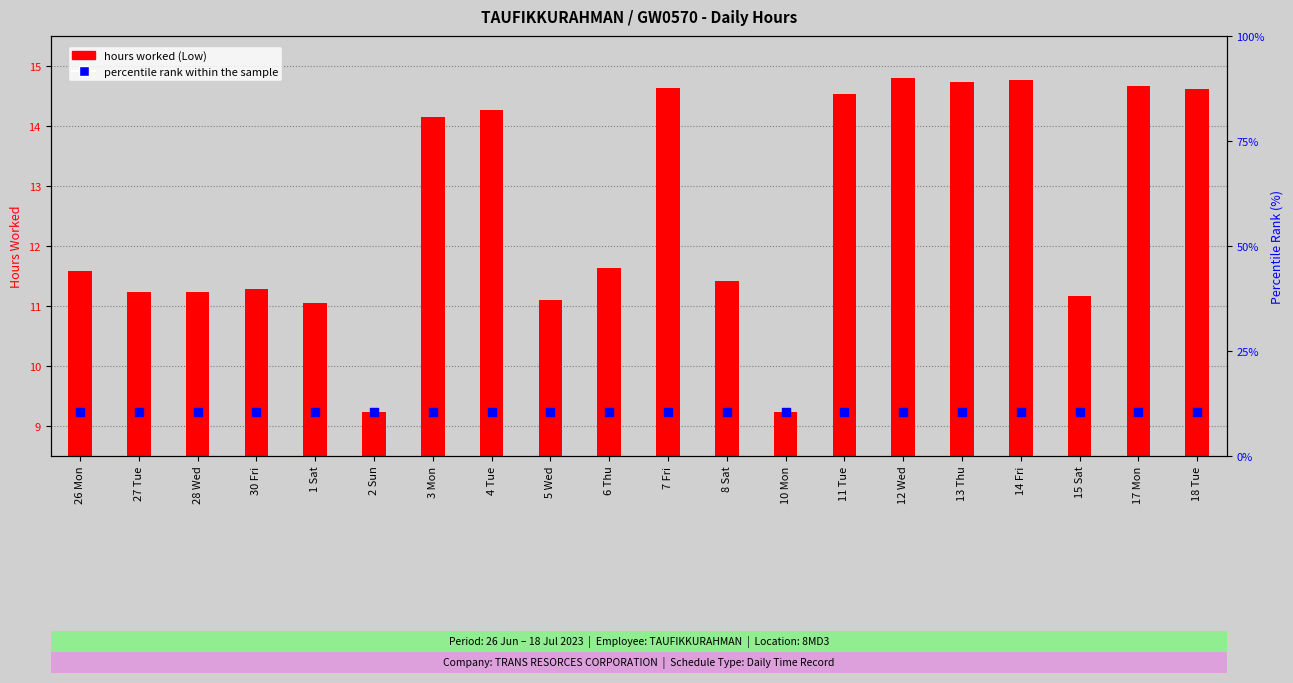

Which series contains the lowest Y value?

hours worked (Low)